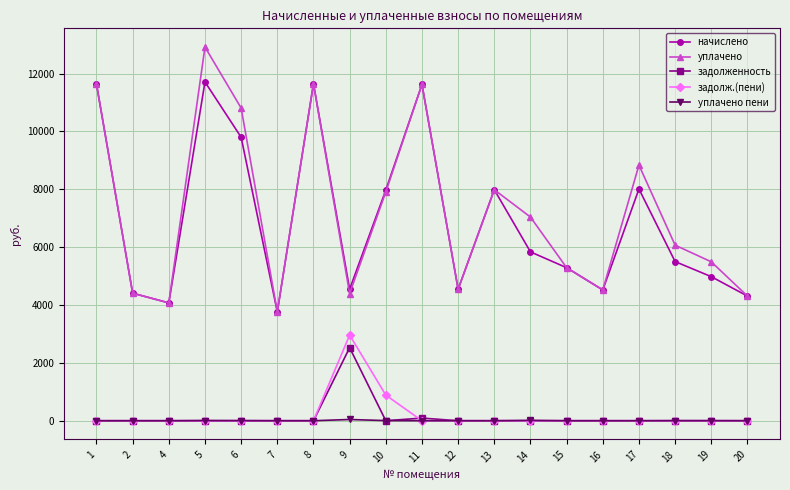

Rank the series by their maximum value, from lowest to highest.

уплачено пени, задолженность, задолж.(пени), начислено, уплачено